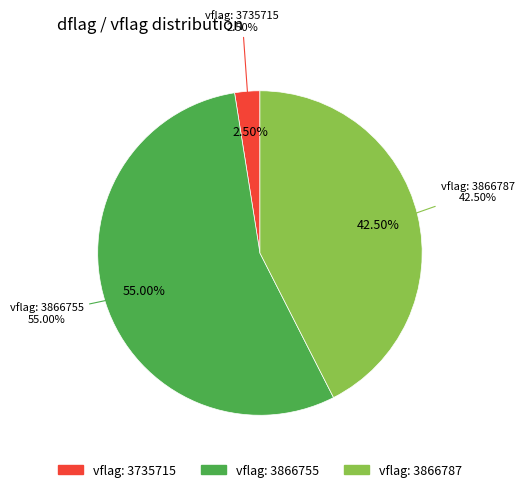

Combined, do 24 and 19 account for over 50%?

No